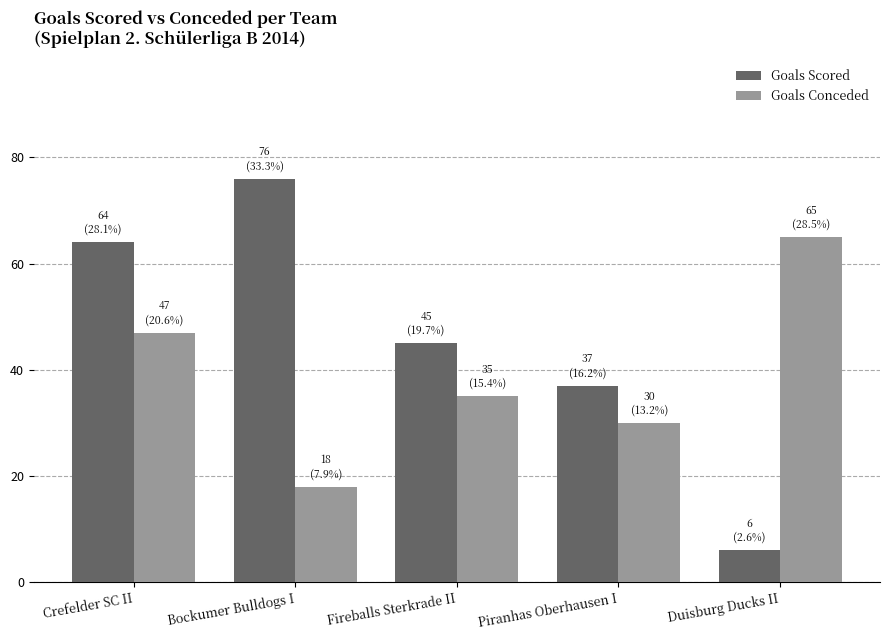

Rank the series at Piranhas Oberhausen I from lowest to highest value.

Goals Conceded, Goals Scored